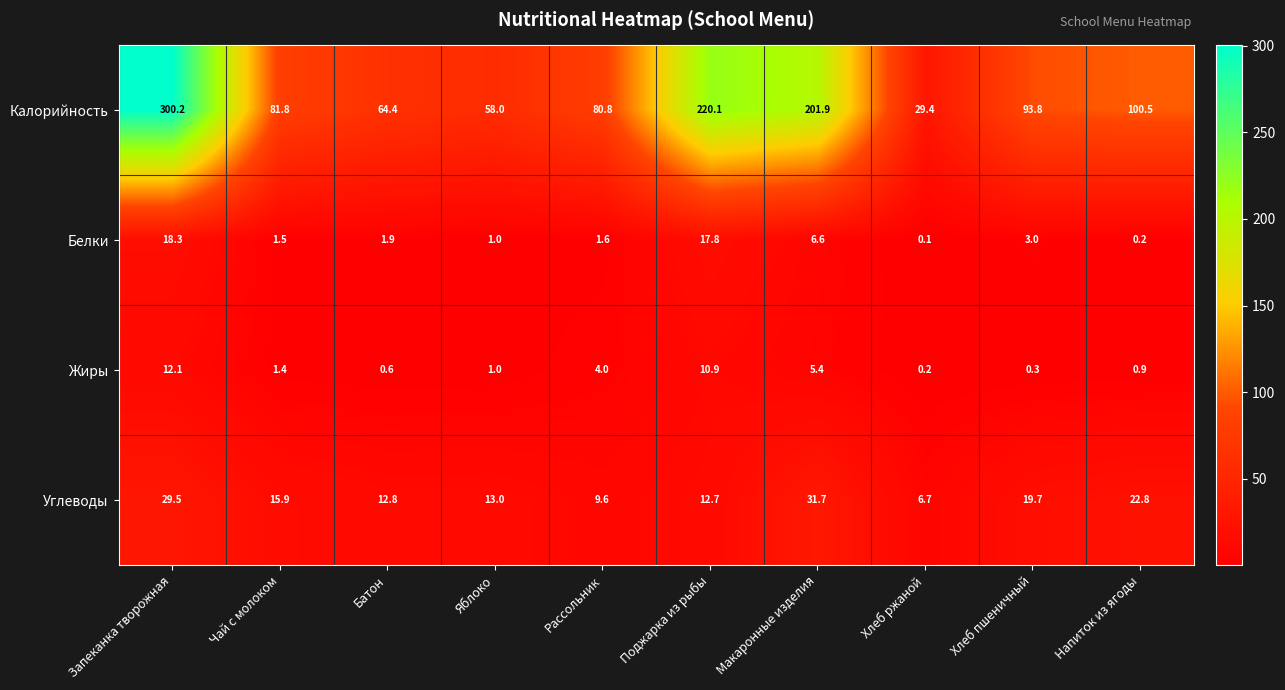

Which category has the highest value across all series?

Запеканка творожная